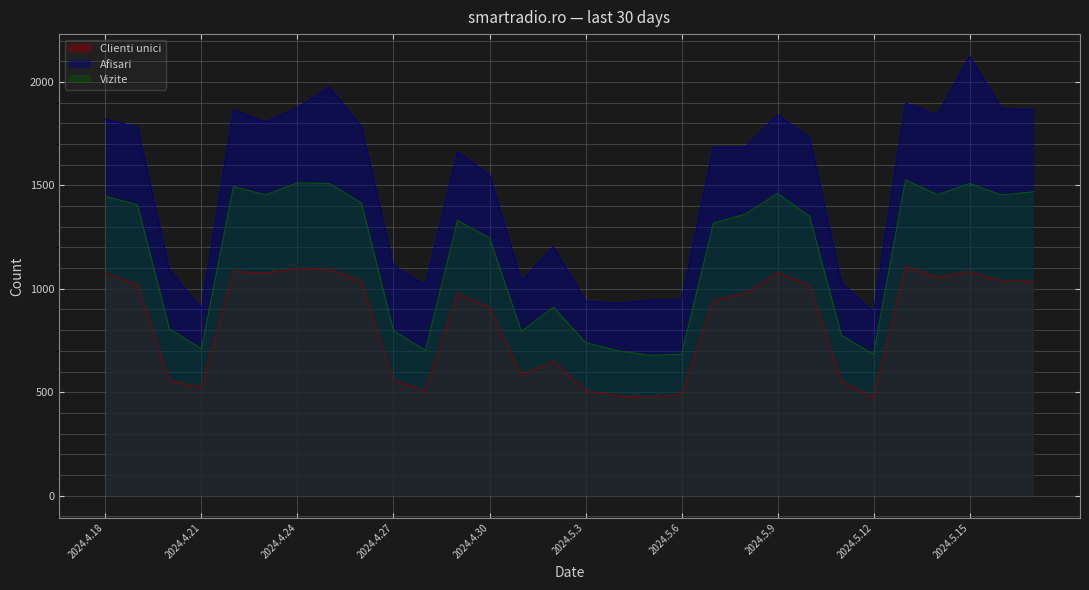

In Vizite, how many points are higher than both neighbors (excluding endpoints)?

7